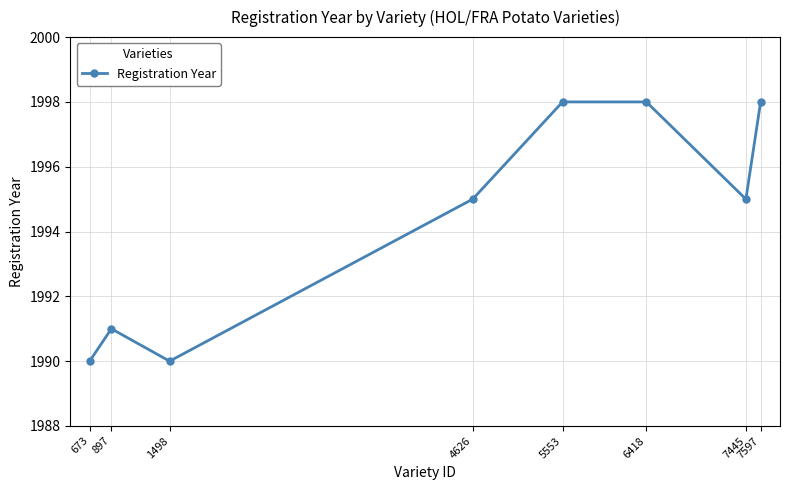

True or false: the data has more than 2 interior local peaks.

False